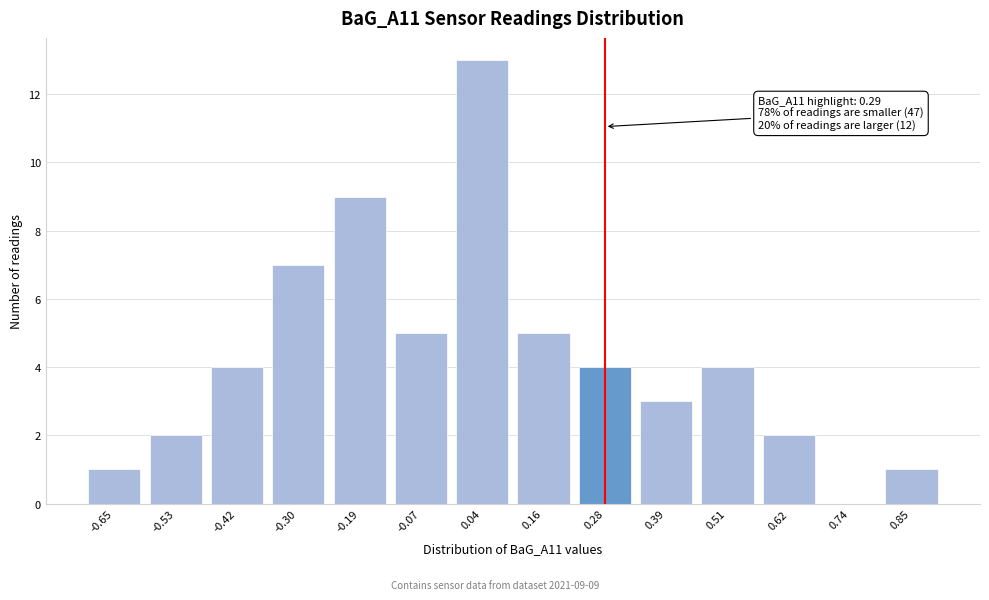

Reading left to right, extract all data points from this chart.

-0.65=1	-0.53=2	-0.42=4	-0.30=7	-0.19=9	-0.07=5	0.04=13	0.16=5	0.28=4	0.39=3	0.51=4	0.62=2	0.74=0	0.85=1